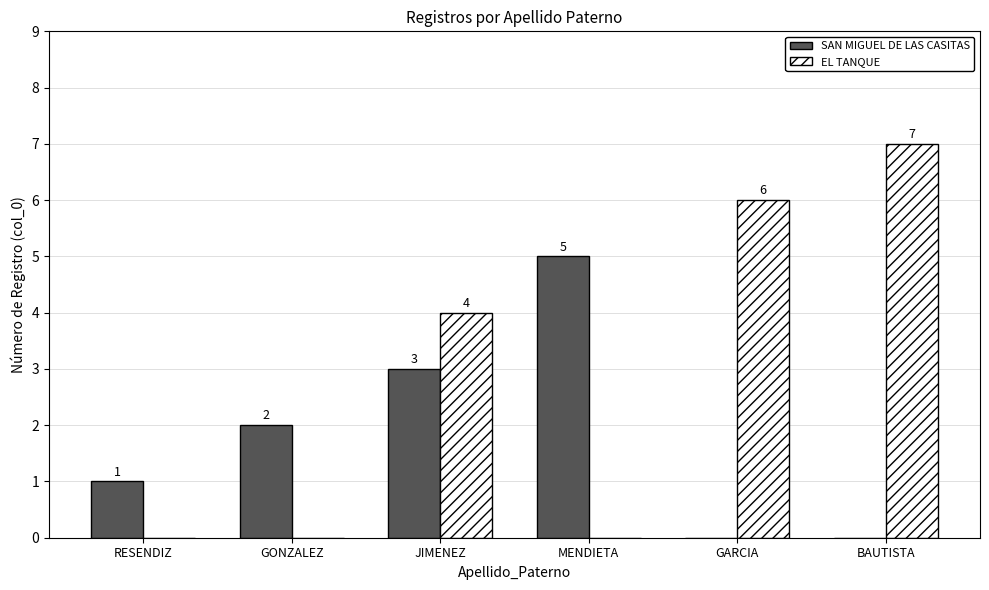

At which label is SAN MIGUEL DE LAS CASITAS closest to 2?

GONZALEZ